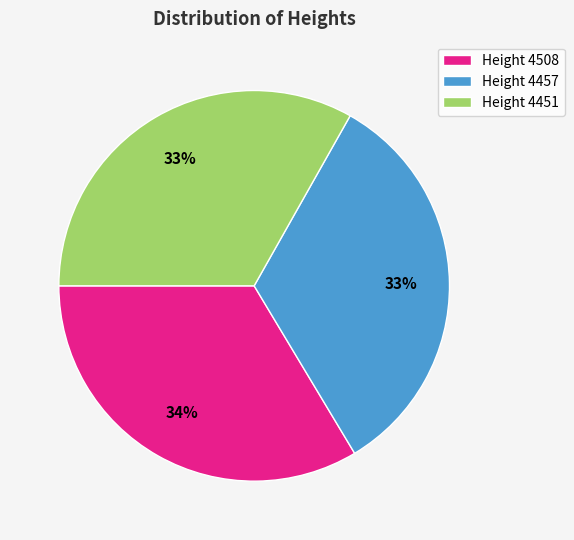

Count the number of slices in the pie.

3